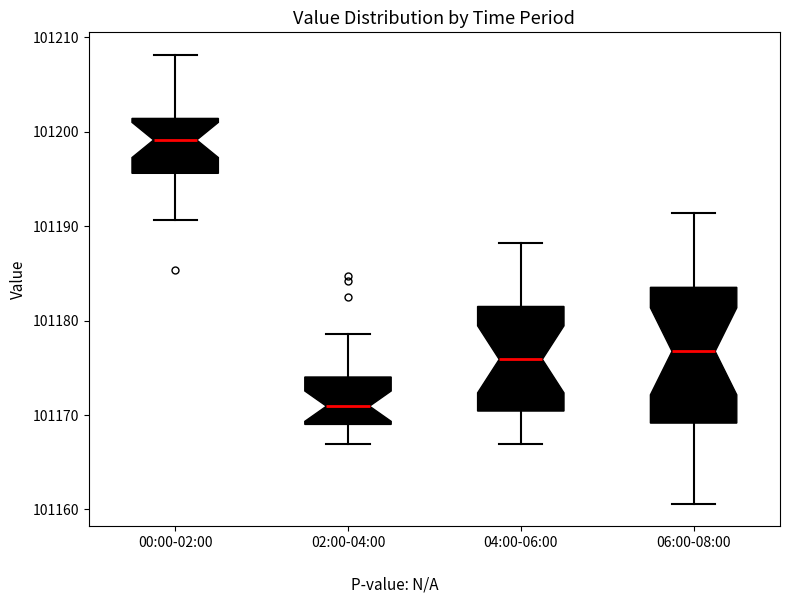

Which box is the tallest, from its lower edge to its upper edge?

06:00-08:00